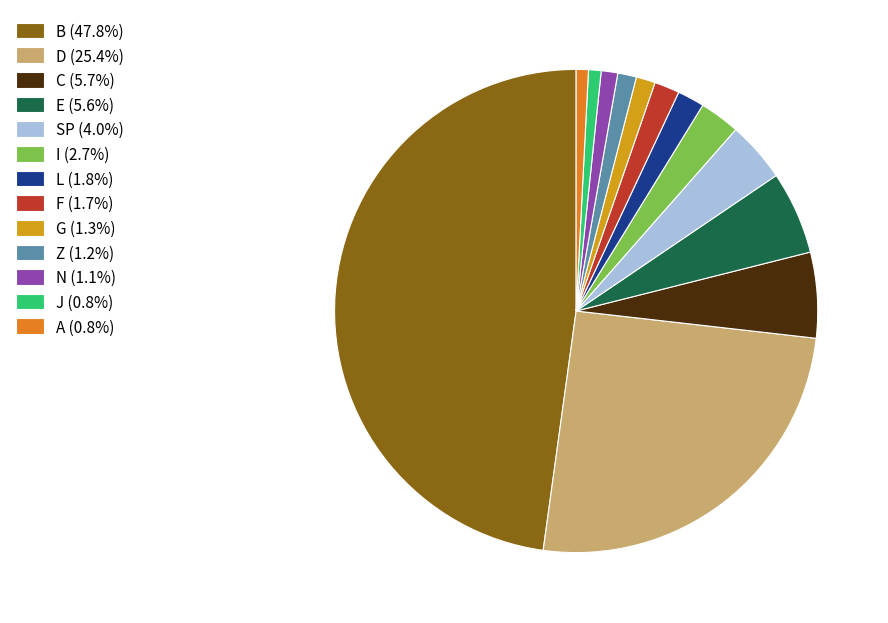

Count the number of slices in the pie.

13